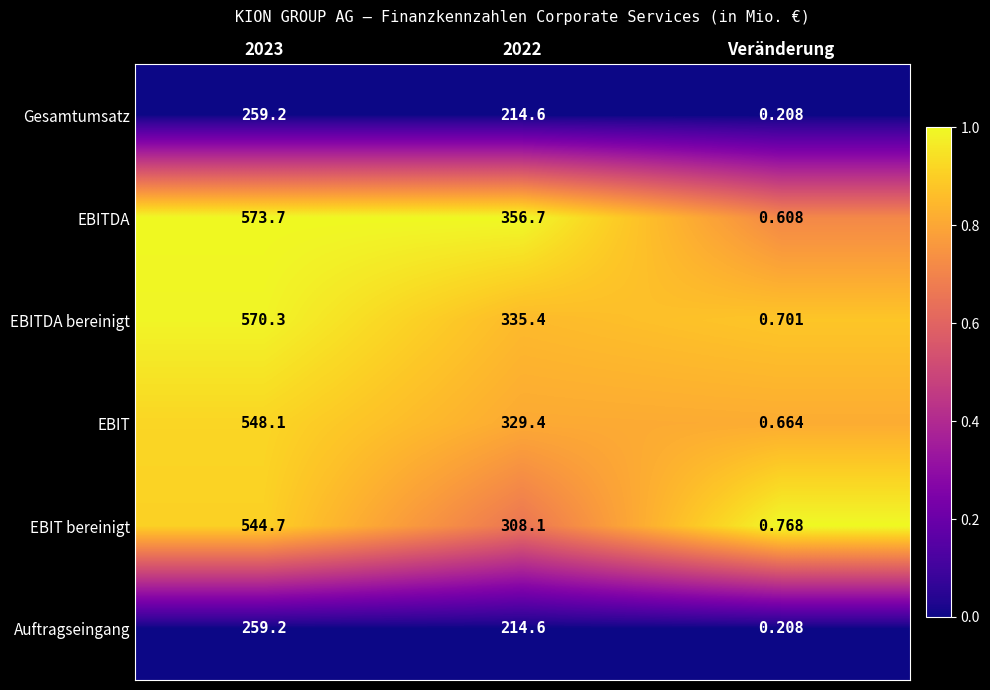

Which series has the largest range (max minus min)?

EBITDA